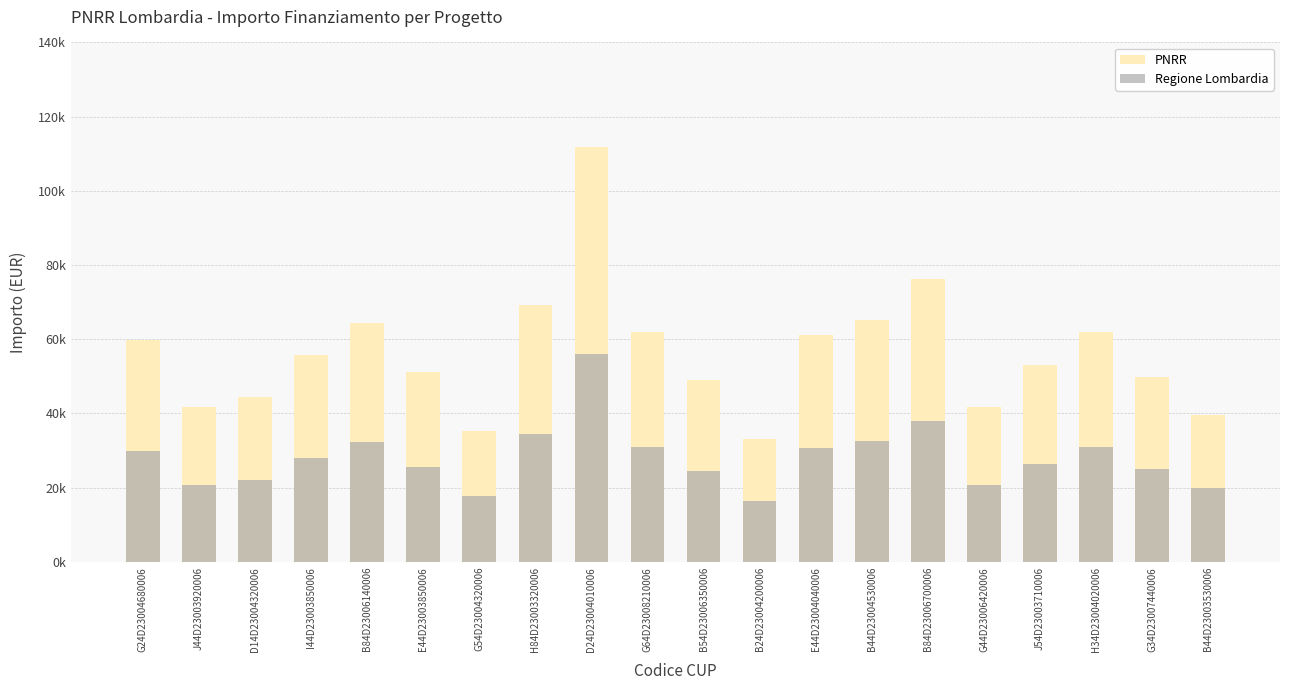

What is the difference between the maximum and minimum values in the PNRR series?

78953.6